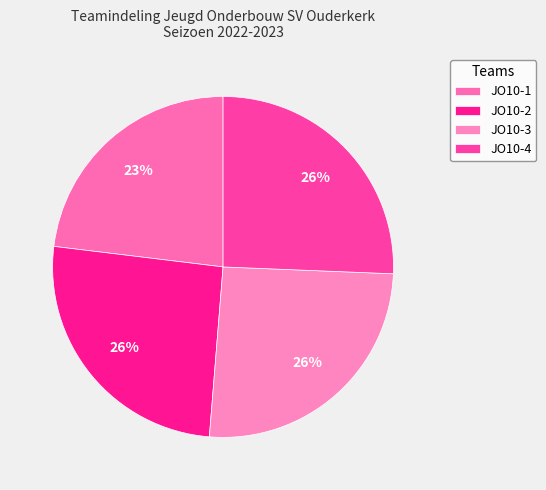

Which slice is the largest?

JO10-2